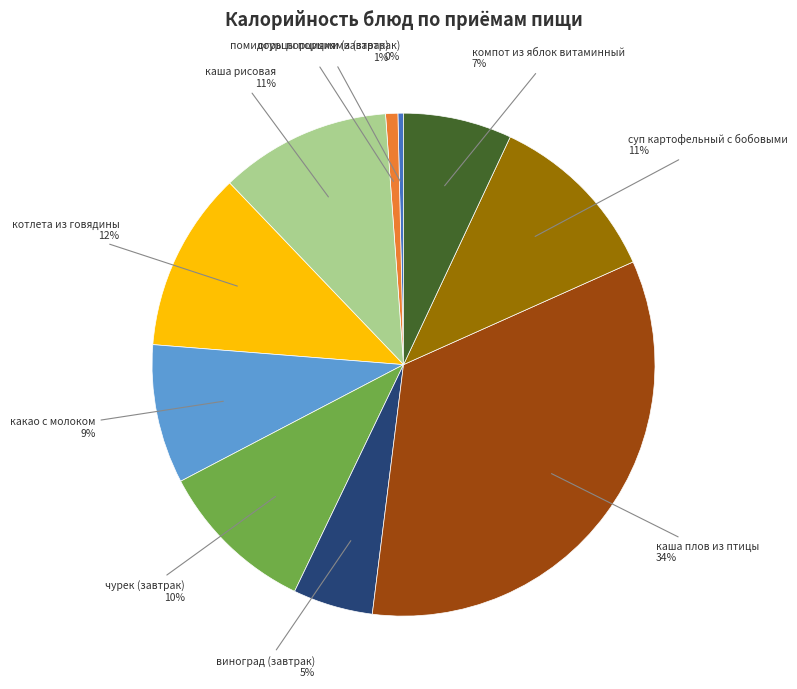

How many segments does this pie chart have?

10